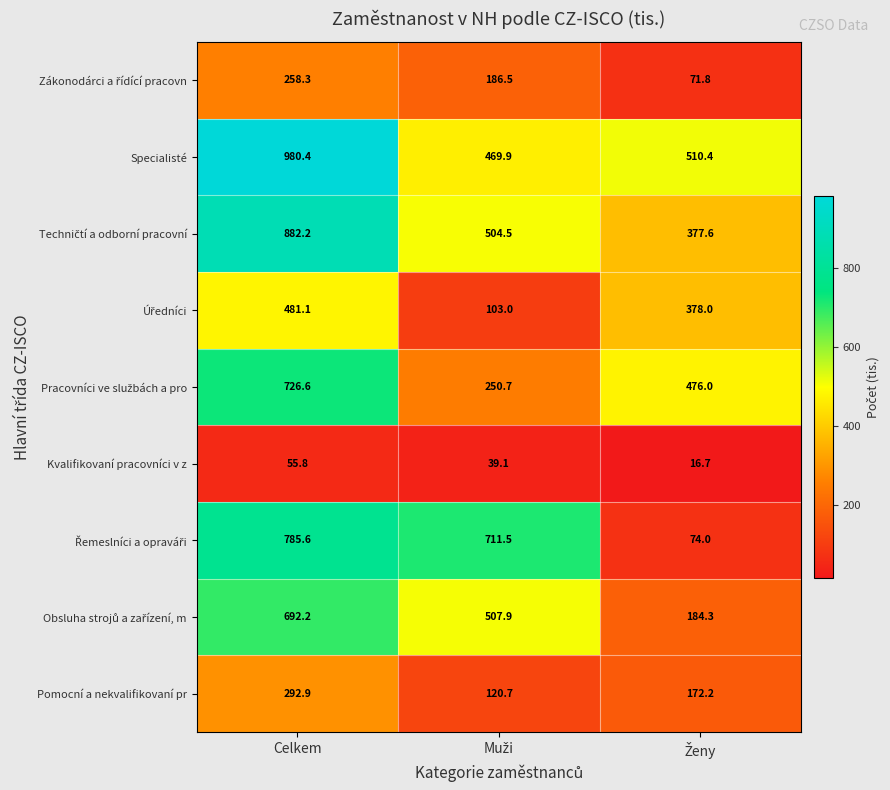

What is the sum of all Pomocní a nekvalifikovaní pr values?

585.8